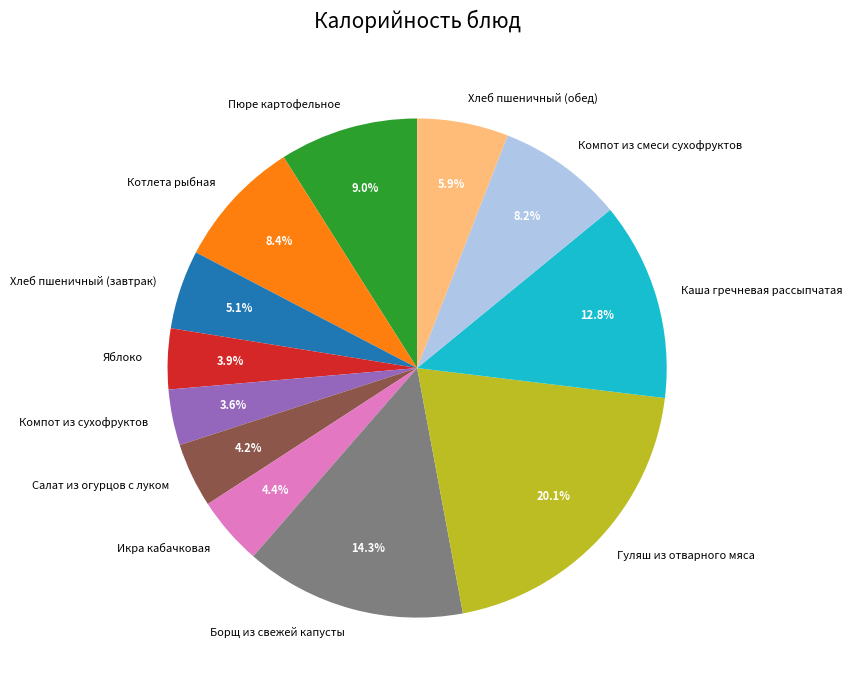

To the nearest percent, what is the combined percentage of Пюре картофельное and Салат из огурцов с луком?

13%